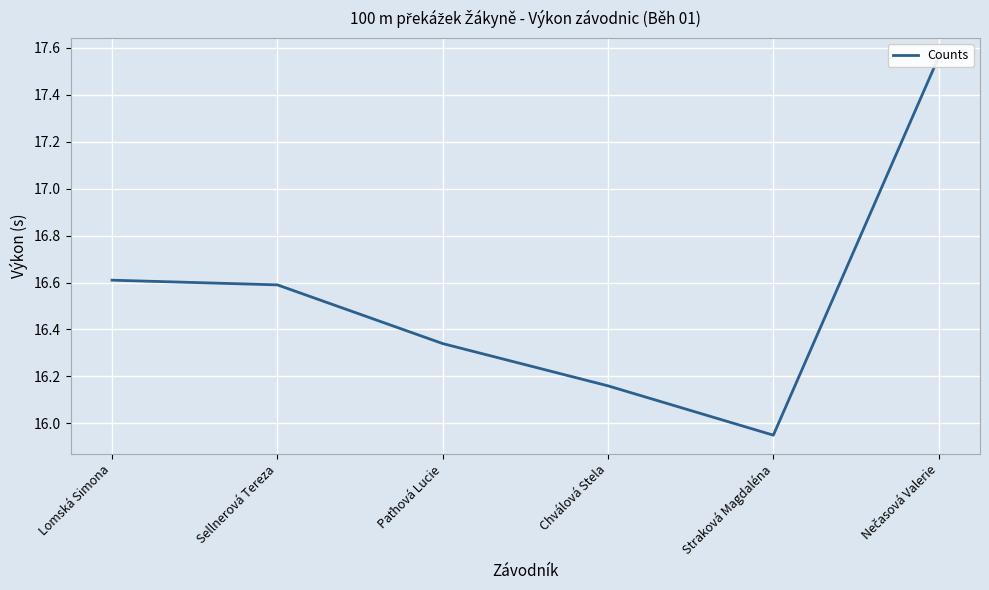

What is the approximate value at Lomská Simona?

16.6